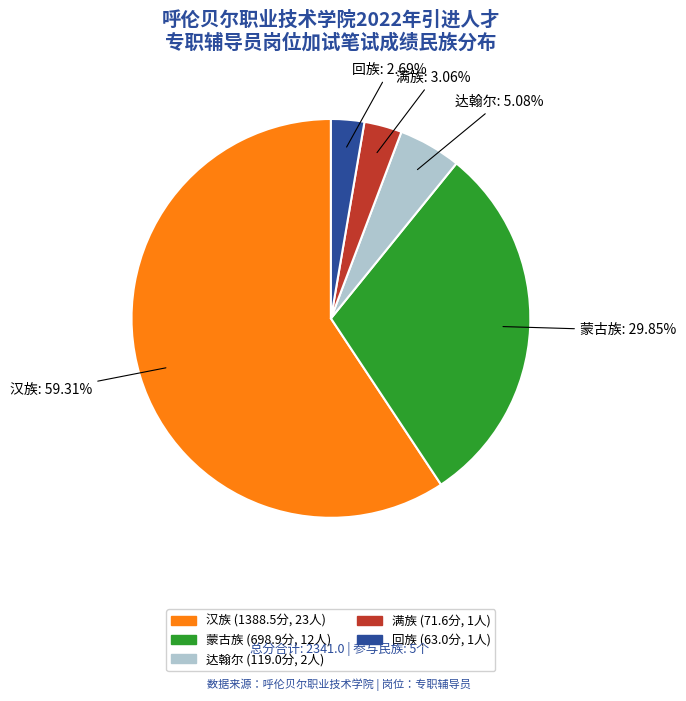

Does any single category account for the majority?

Yes